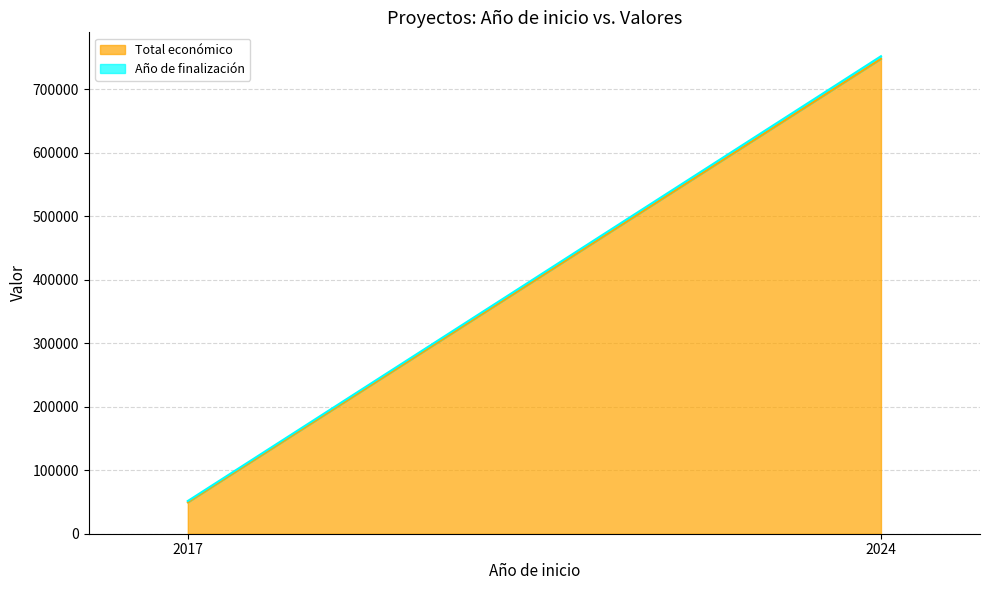

Between 2024 and 2017, which is larger?

2024